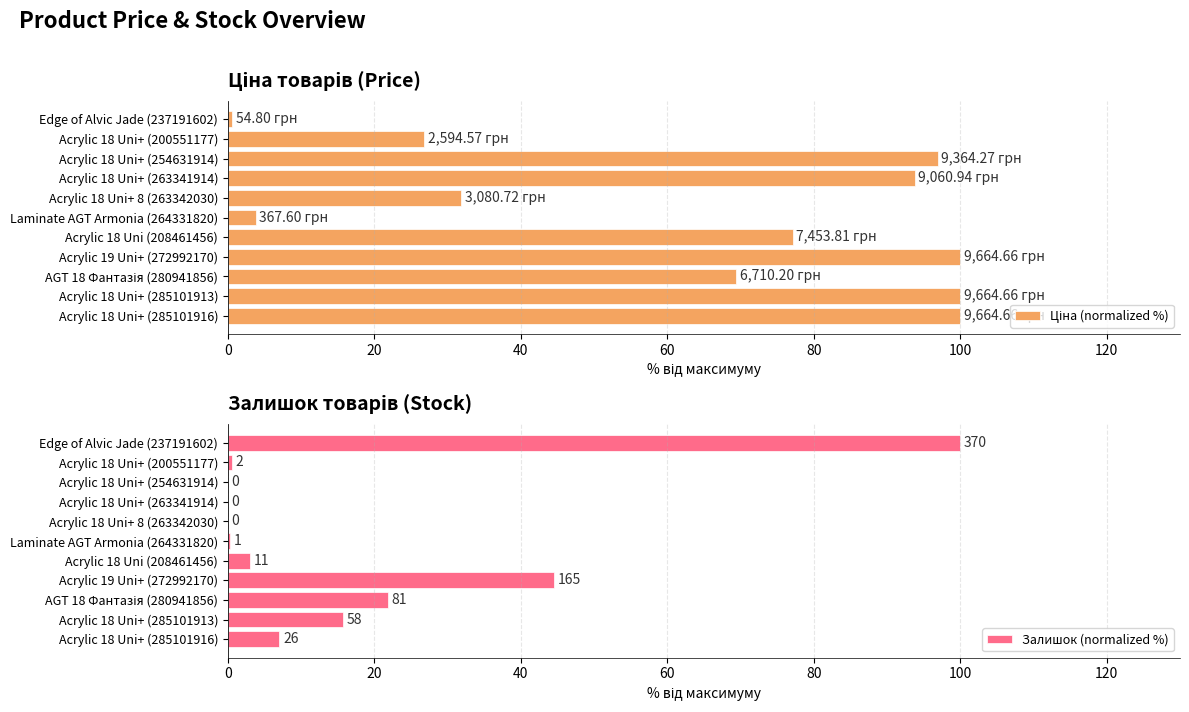

Which series changed the most between Acrylic 18 Uni+ (285101916) and Acrylic 19 Uni+ (272992170)?

Залишок (normalized %)